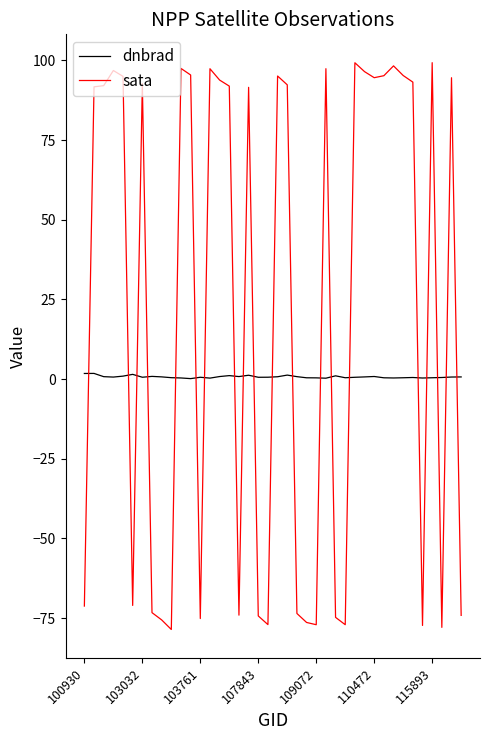

Rank the series by their maximum value, from highest to lowest.

sata, dnbrad